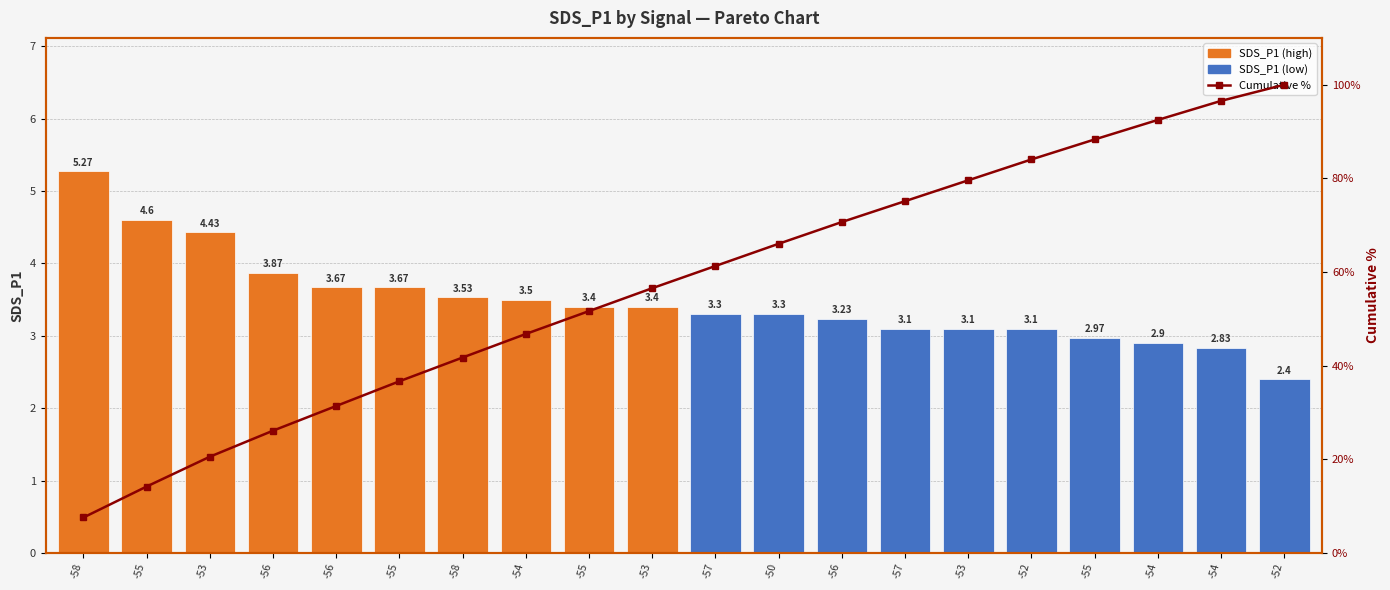

How many data points in Cumulative % are above 61?

10